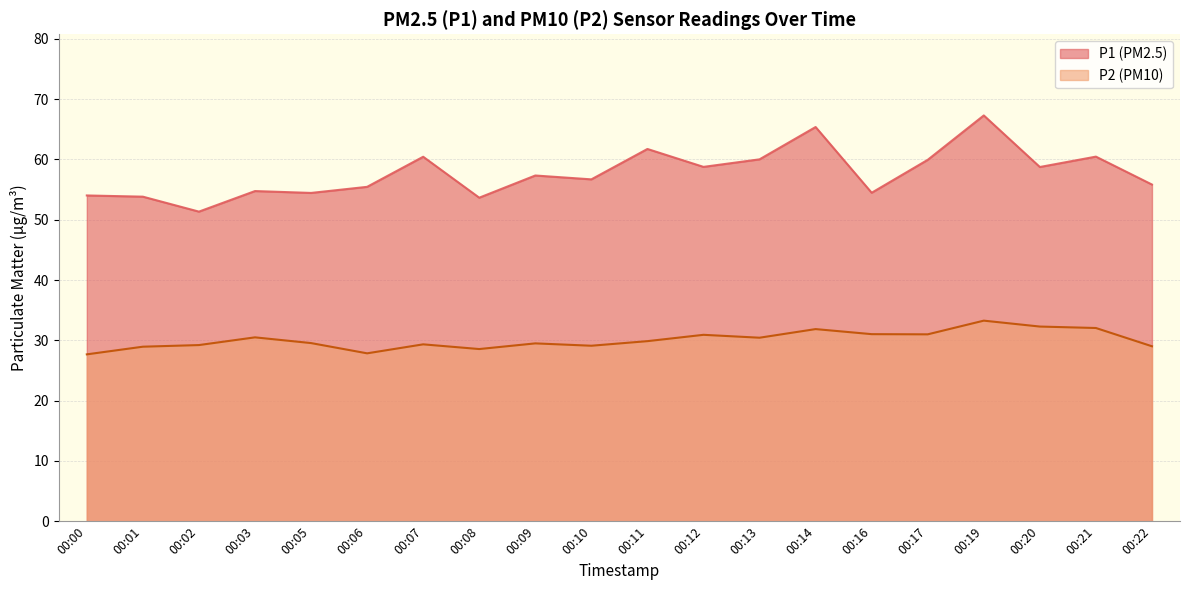

Which series has the largest range (max minus min)?

P1 (PM2.5)